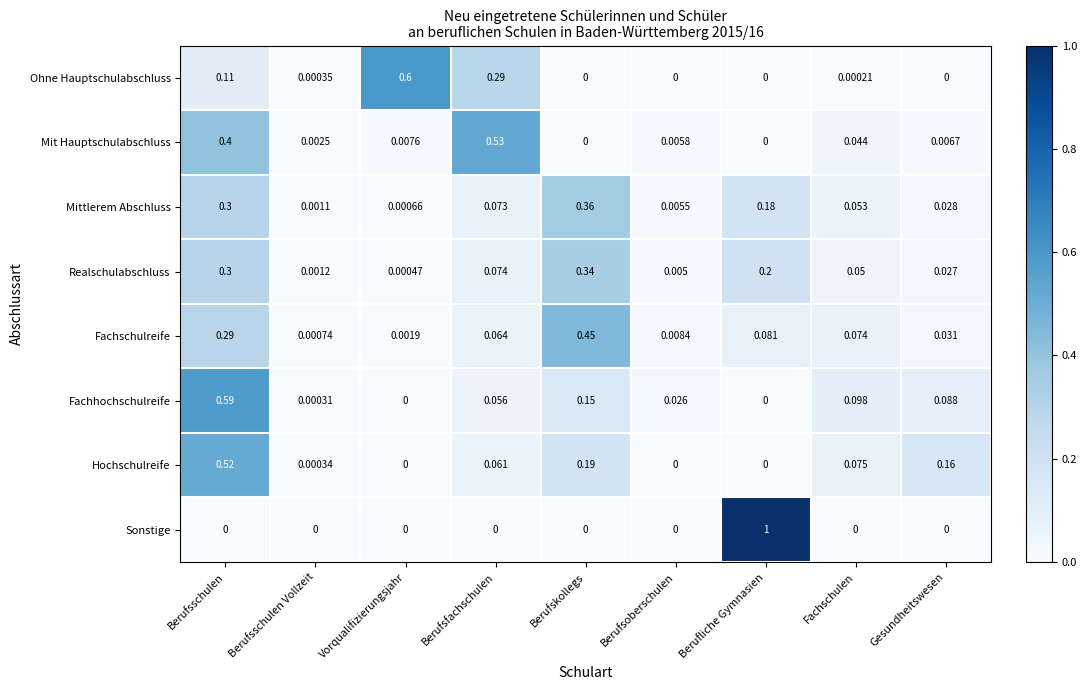

At which label does Sonstige reach its peak?

Berufliche Gymnasien